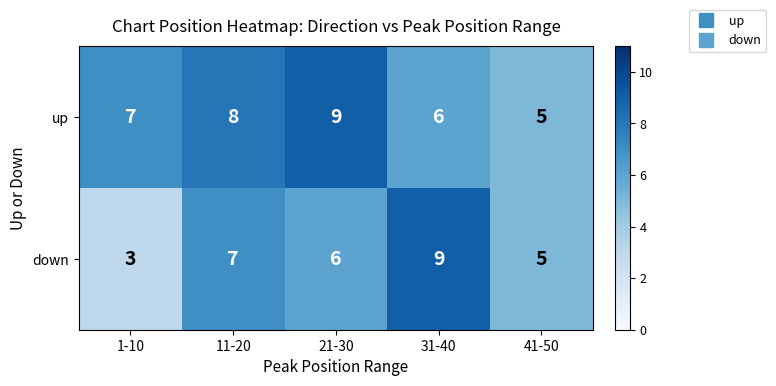

What is the difference between the second highest and minimum values in the up series?

3